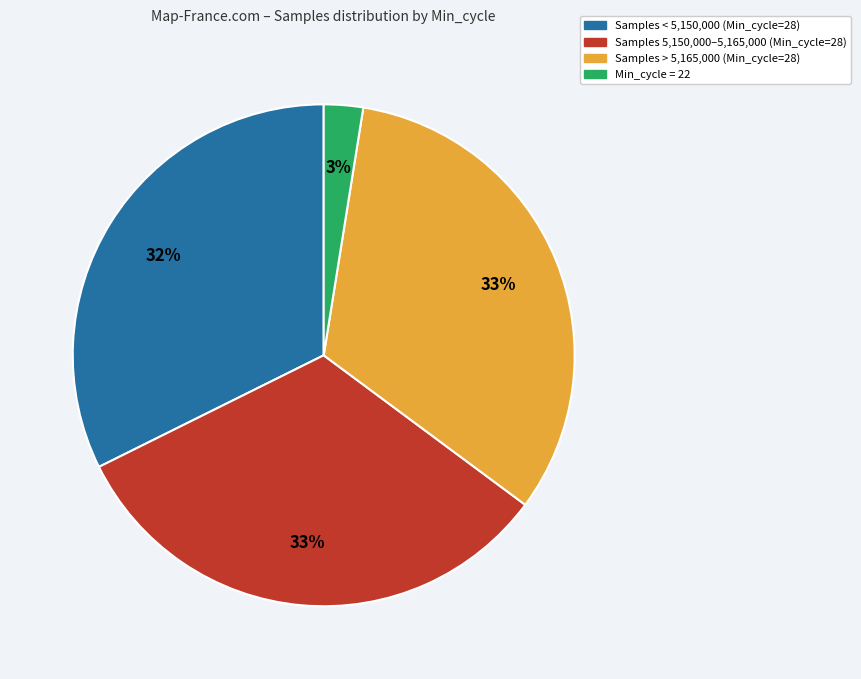

To the nearest percent, what is the difference between the largest and smallest slice percentages?

30%